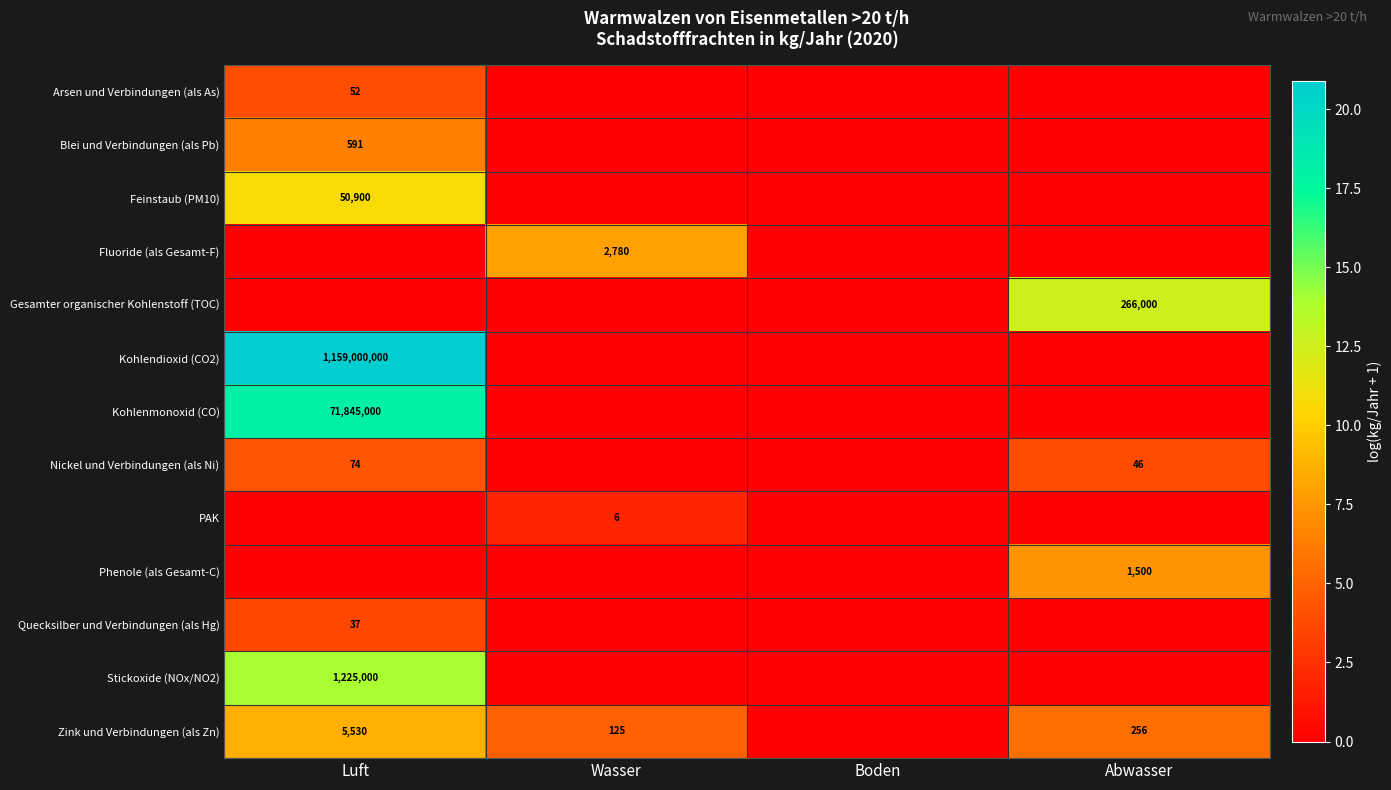

True or false: Kohlendioxid (CO2) has a value of 772069041 at Luft.

False